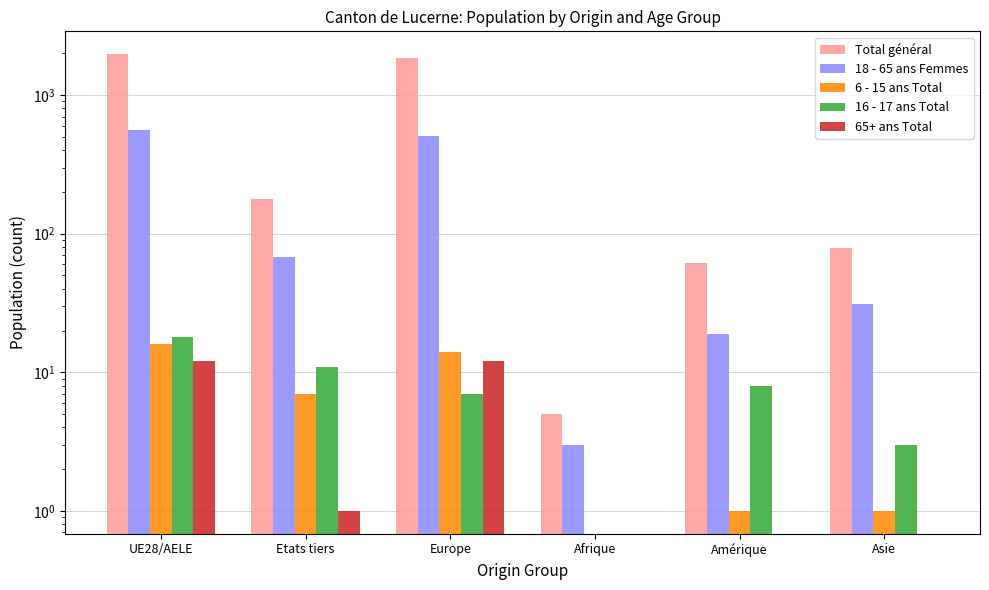

Which series has the largest range (max minus min)?

Total général